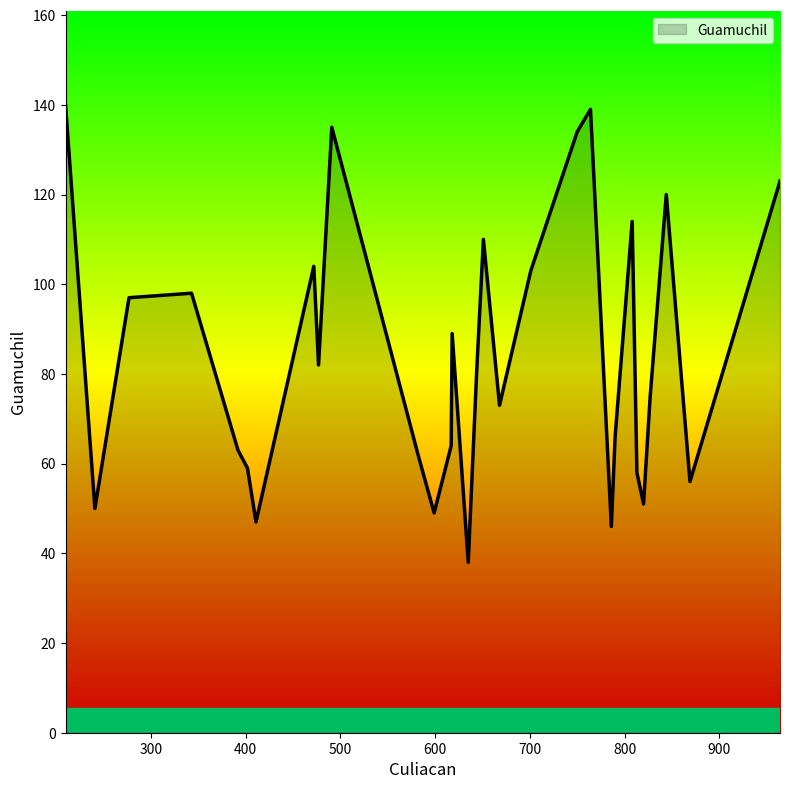

What is the maximum value shown in the chart?

140